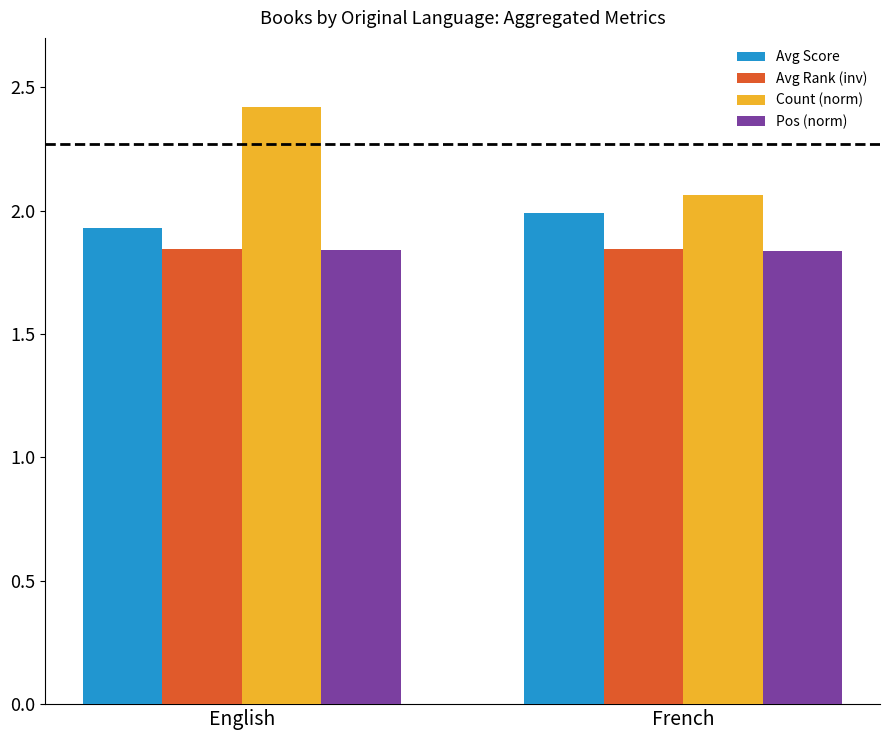

The Avg Score series shows 0.9 at French. True or false?

False